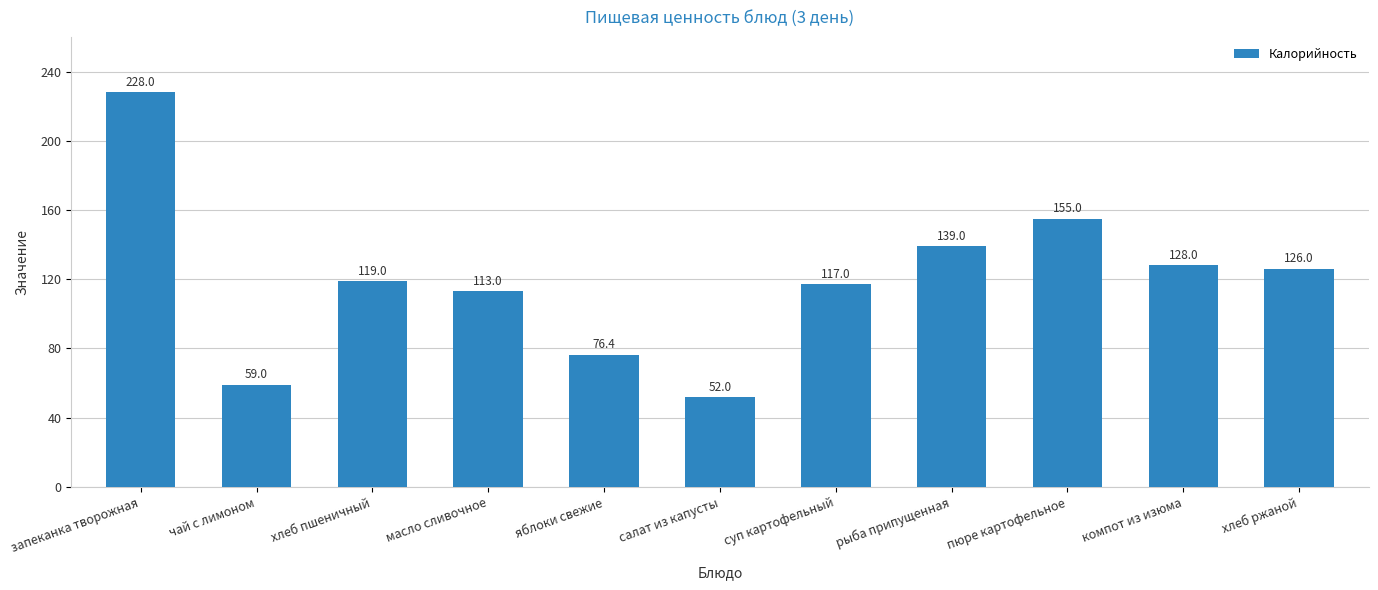

What is the value of the 7th bar from the left?

117.0